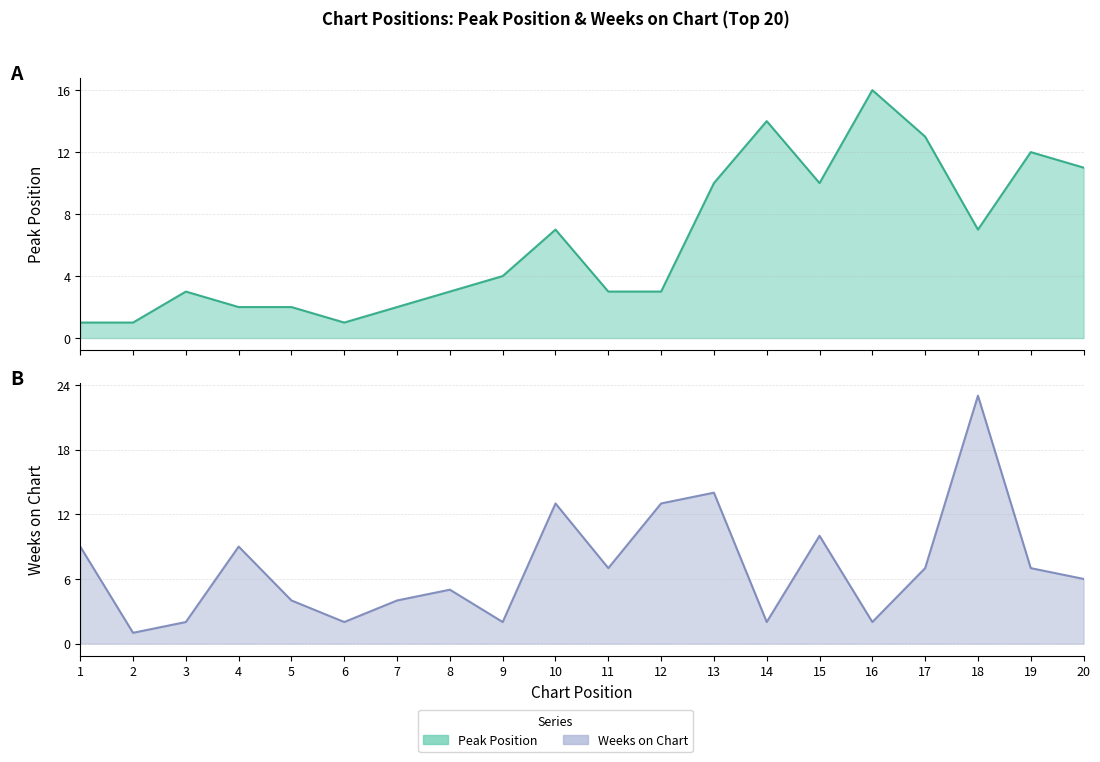

Which series ends up on top after the final intersection of Peak Position and Weeks on Chart?

Peak Position